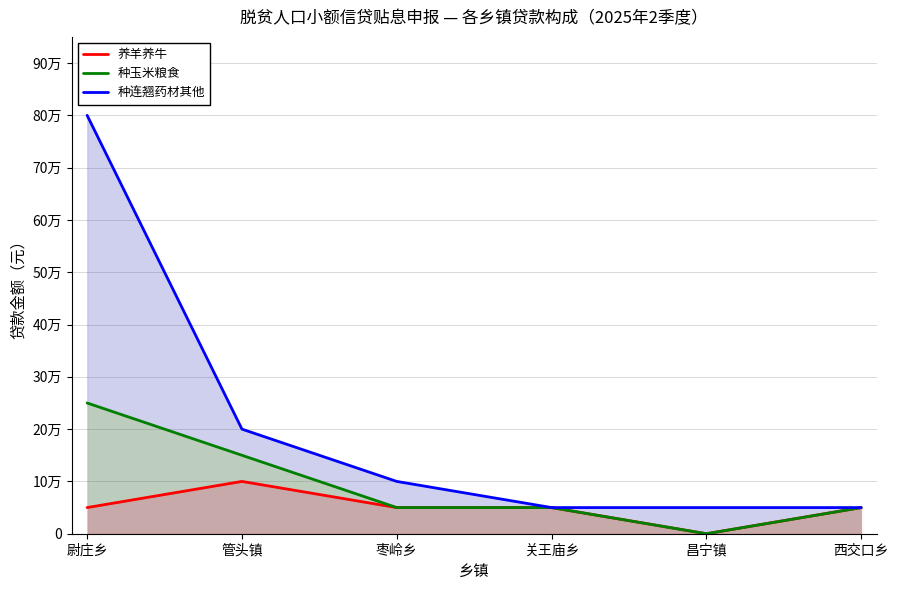

Rank the series at 枣岭乡 from lowest to highest value.

养羊养牛, 种玉米粮食, 种连翘药材其他